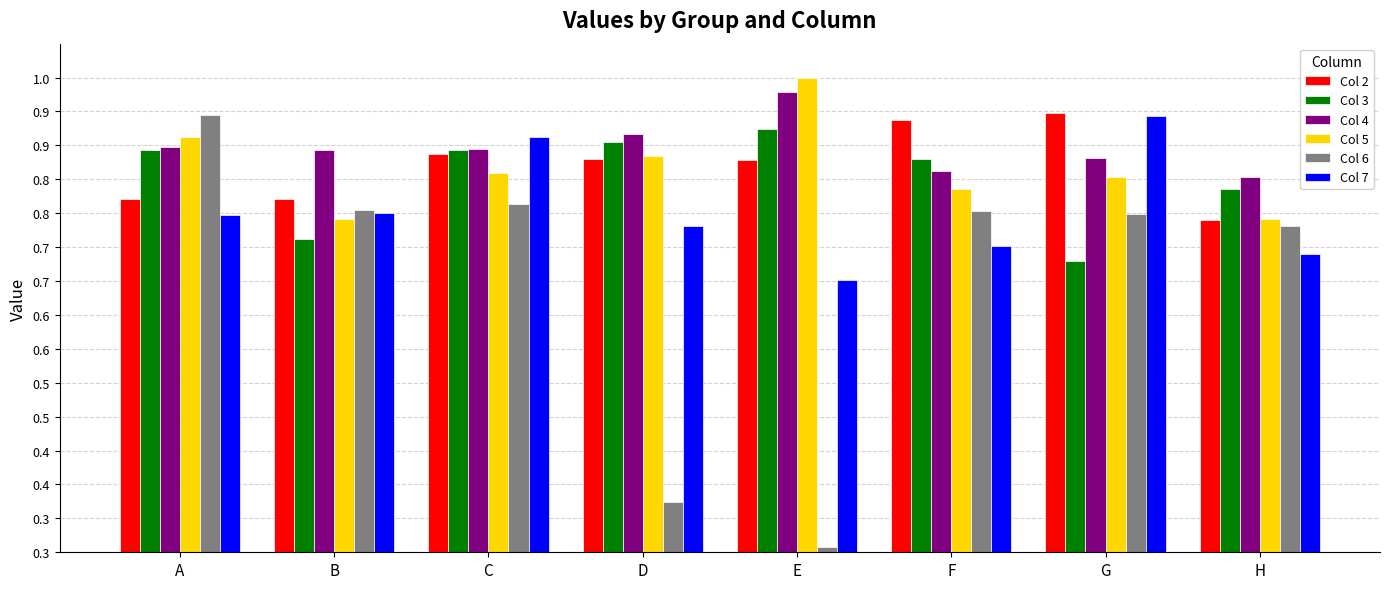

Between E and G, which is larger?

G